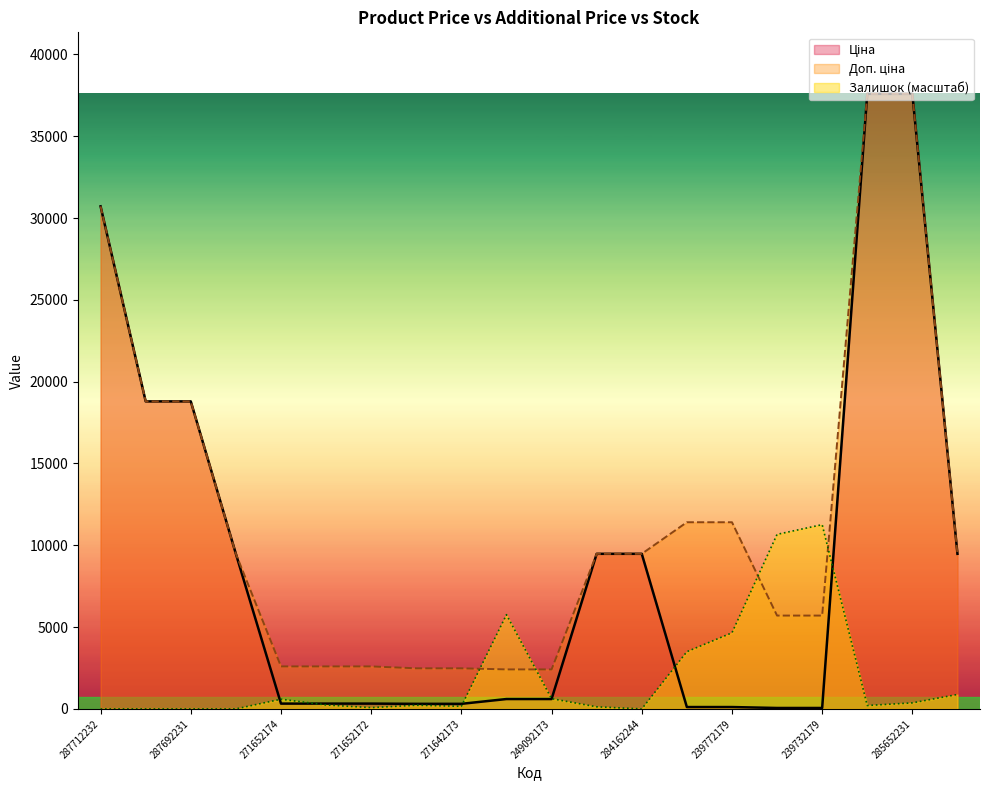

True or false: Ціна and Доп. ціна intersect in this chart.

False